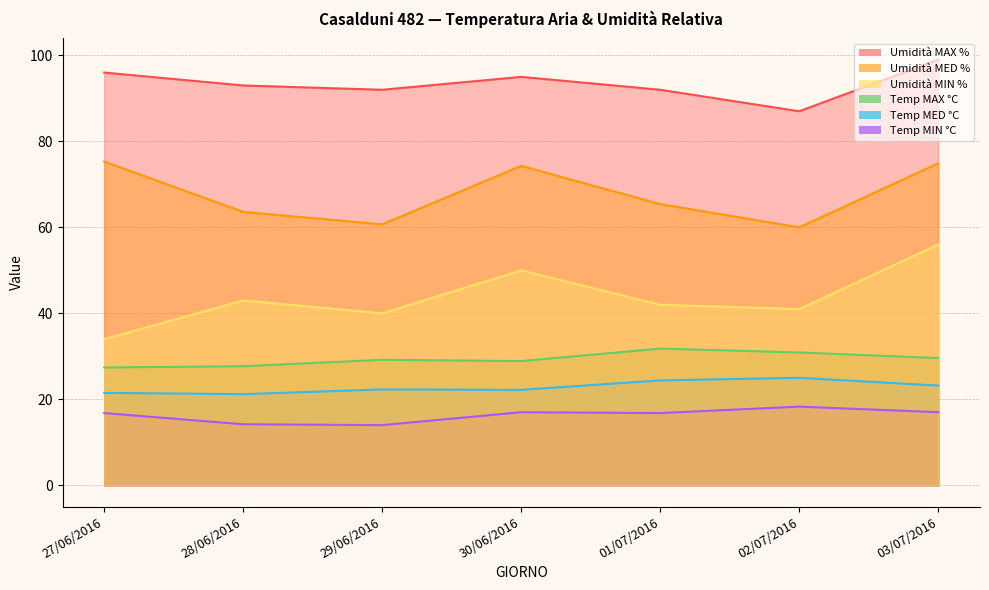

Between 28/06/2016 and 02/07/2016, which series saw the biggest shift?

Umidità MAX %